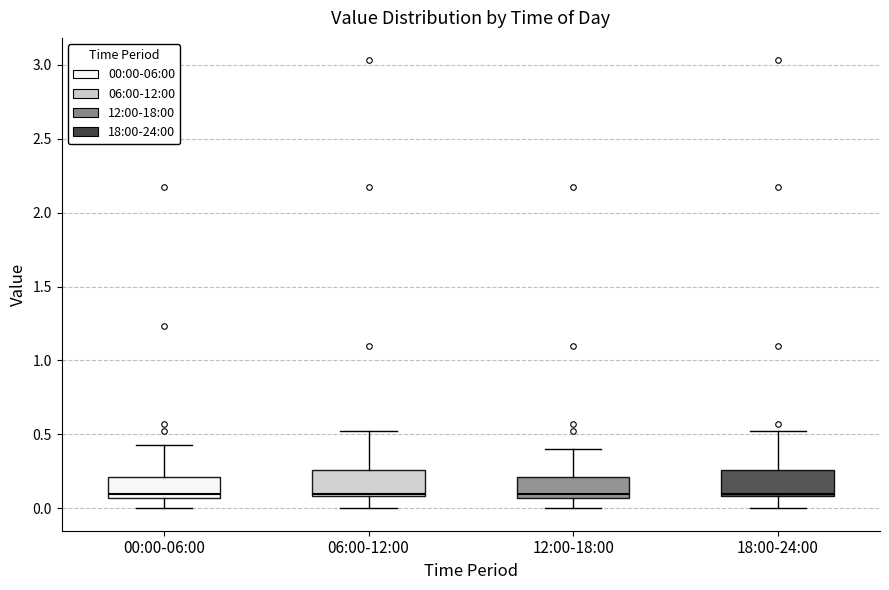

Reading left to right, read every box against the y-axis: the position of its median line, the range the box covers, and the ends of its whiskers. The values are not printed on the chart, so give them approximately, as read against the axis.

00:00-06:00: median 0.10, box 0.05 to 0.20, whiskers 0.00 to 0.45
06:00-12:00: median 0.10 (just above the box's lower edge), box 0.10 to 0.25, whiskers 0.00 to 0.50
12:00-18:00: median 0.10, box 0.05 to 0.20, whiskers 0.00 to 0.40
18:00-24:00: median 0.10 (just above the box's lower edge), box 0.10 to 0.25, whiskers 0.00 to 0.50